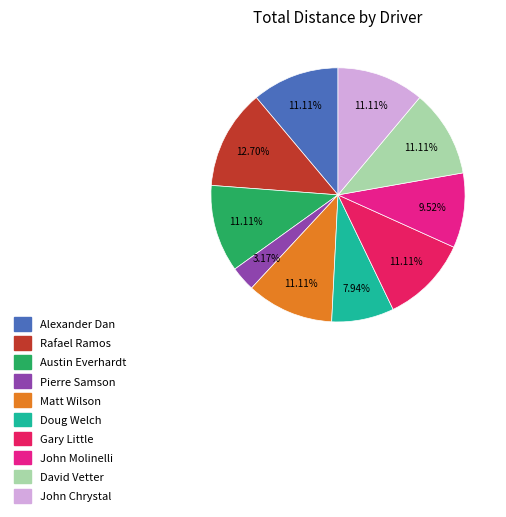

Does any single category account for the majority?

No